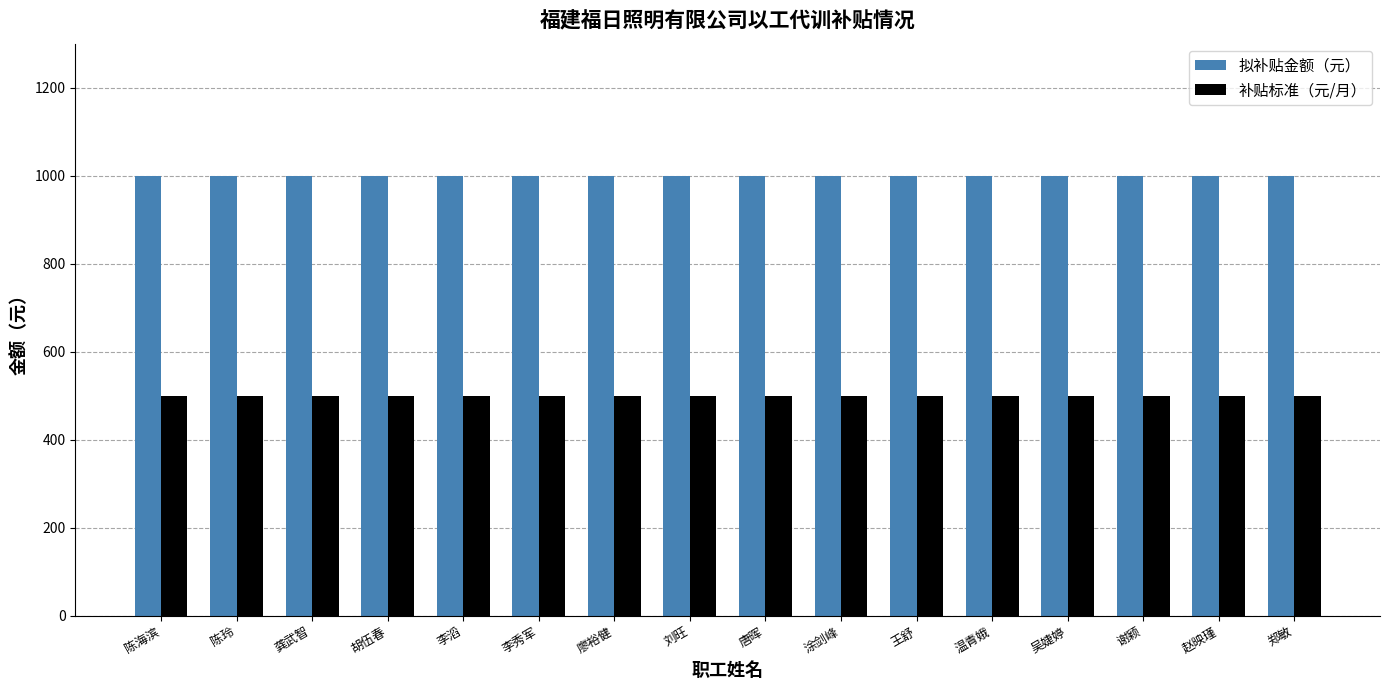

List the series in order of their peak value, highest first.

拟补贴金额（元）, 补贴标准（元/月）